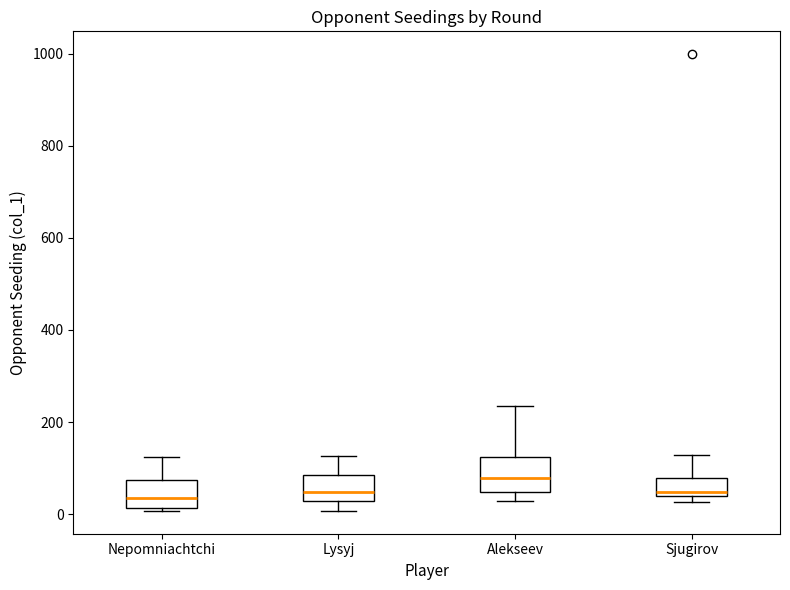

Where does the upper whisker of the box for Alekseev end on the y-axis? The values are not printed on the chart, so give them approximately, as read against the axis.

240